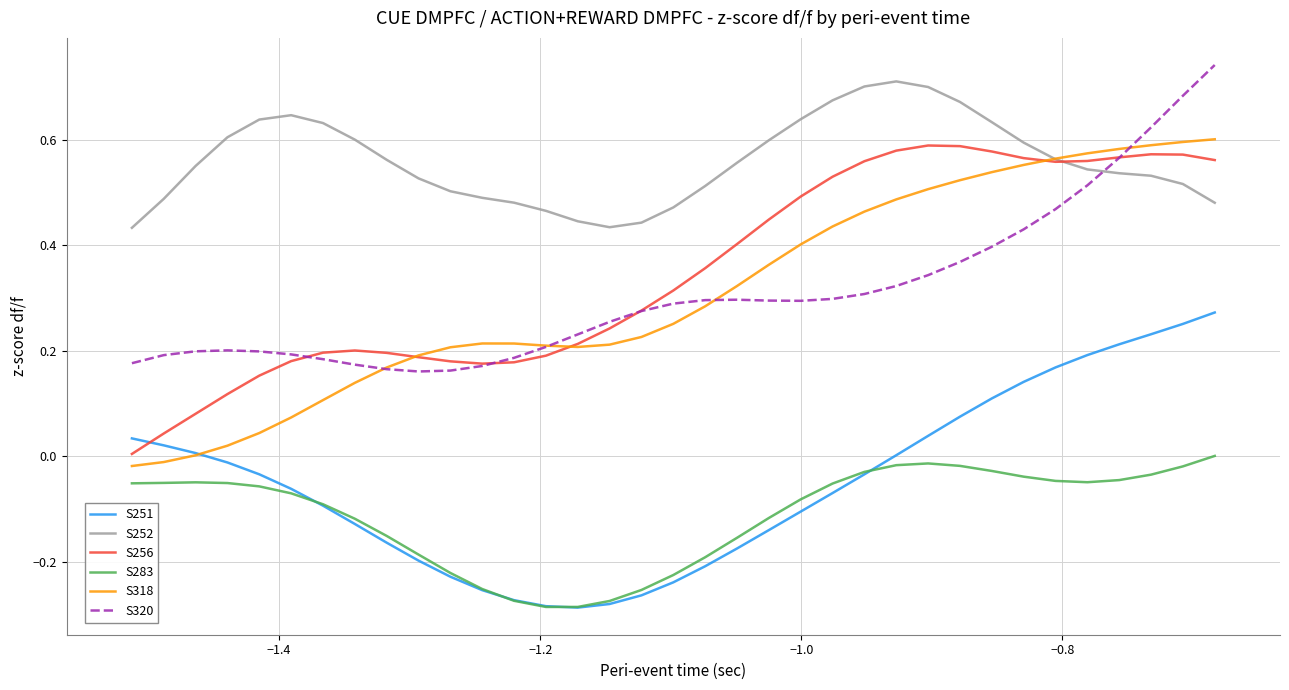

Which series has the largest total across all categories?

S252